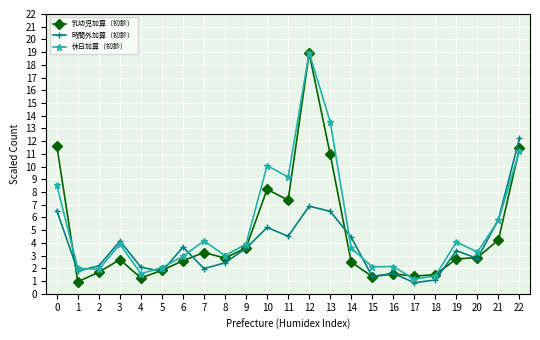

True or false: 時間外加算（初診） has more than 2 points higher than both neighbors.

True